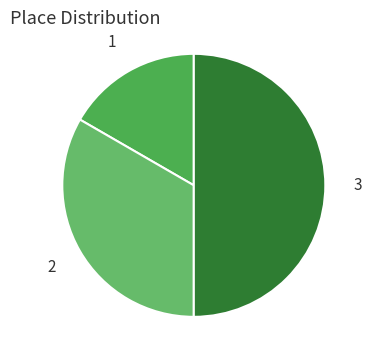

Is the sum of 3 and 2 greater than half?

Yes